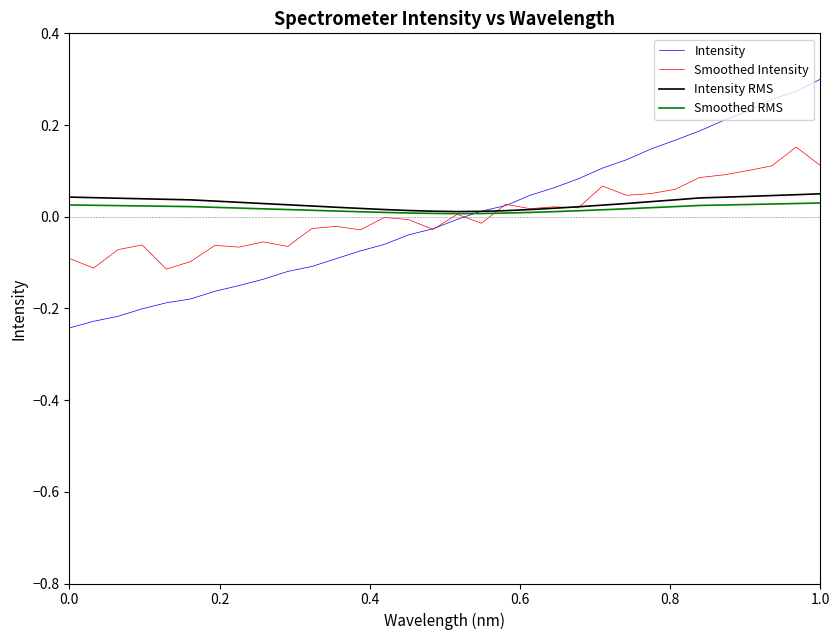

Which series has the widest spread of values?

Intensity